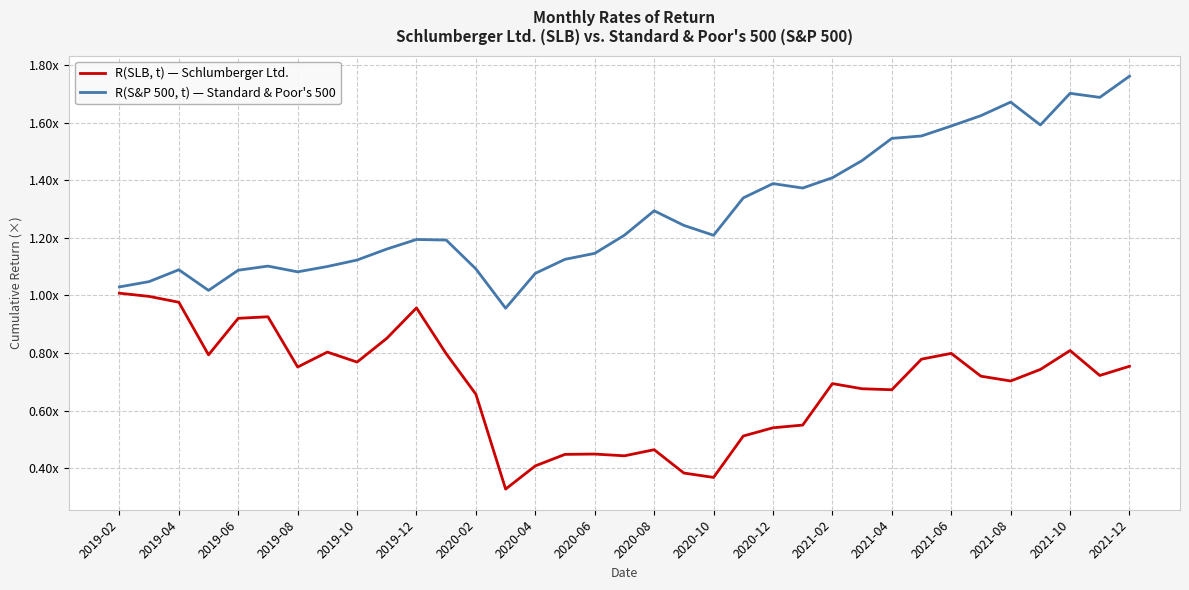

What is the sum of all R(SLB, t) — Schlumberger Ltd. values?

24.2